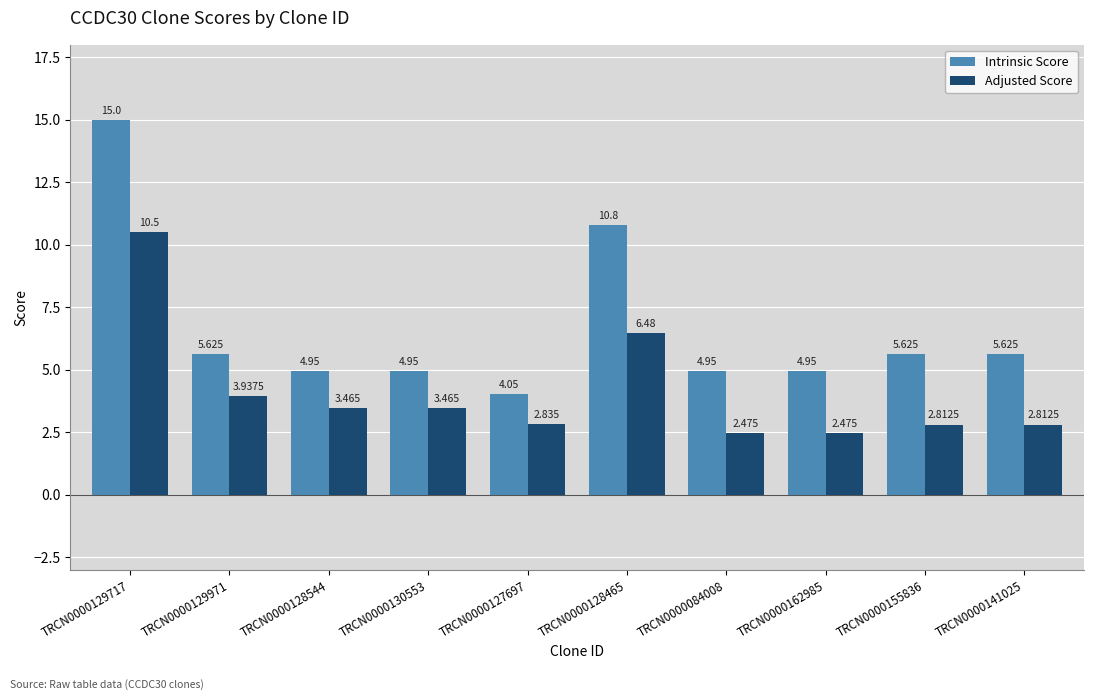

List the series in order of their peak value, lowest first.

Adjusted Score, Intrinsic Score